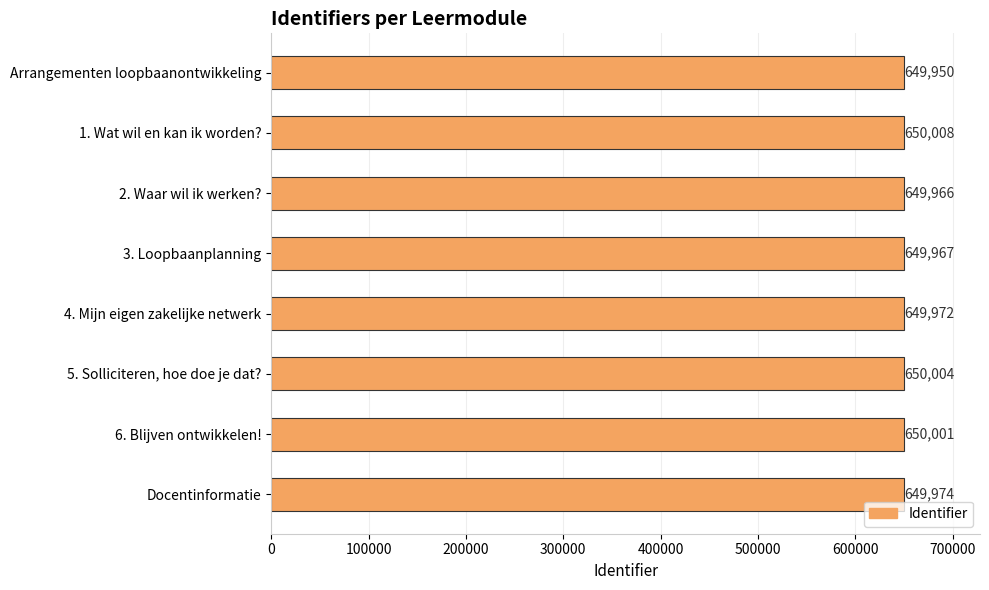

List the labels in order of value, smallest first.

Arrangementen loopbaanontwikkeling, 2. Waar wil ik werken?, 3. Loopbaanplanning, 4. Mijn eigen zakelijke netwerk, Docentinformatie, 6. Blijven ontwikkelen!, 5. Solliciteren, hoe doe je dat?, 1. Wat wil en kan ik worden?